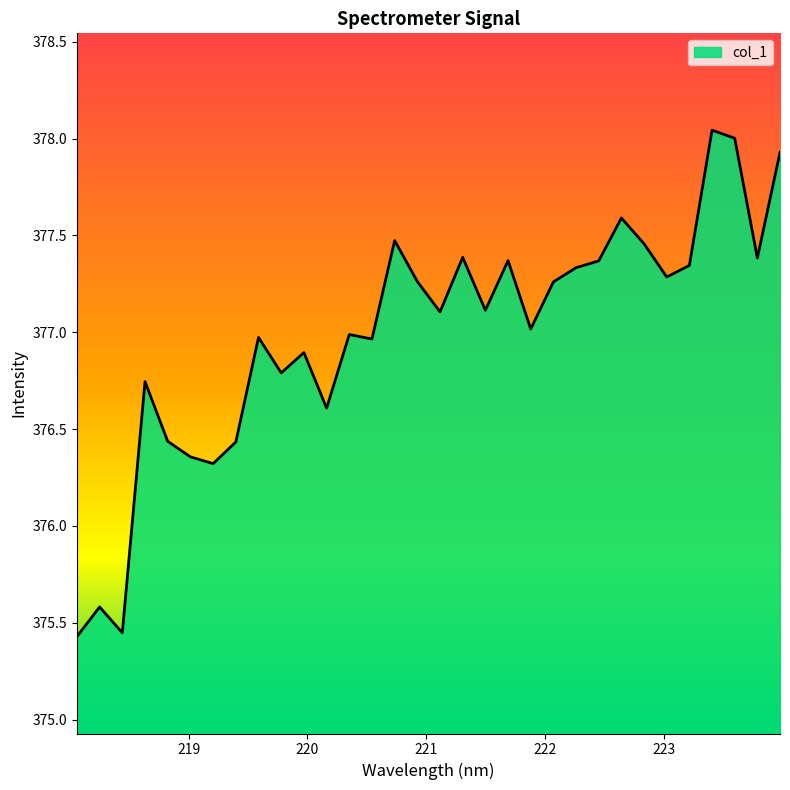

What is the difference between the maximum and minimum values?

2.6